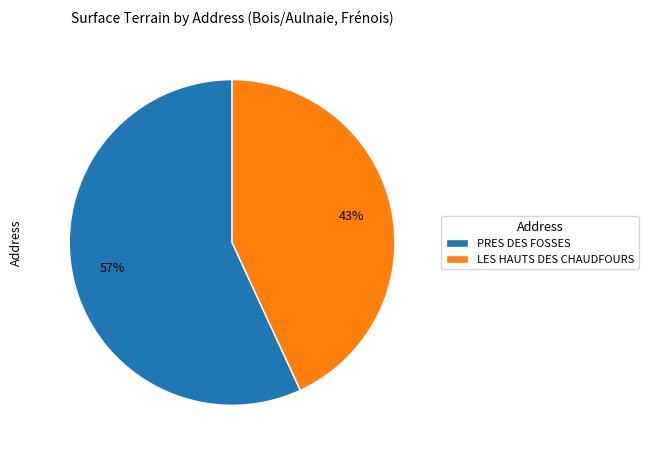

What is the largest slice in the pie chart?

PRES DES FOSSES